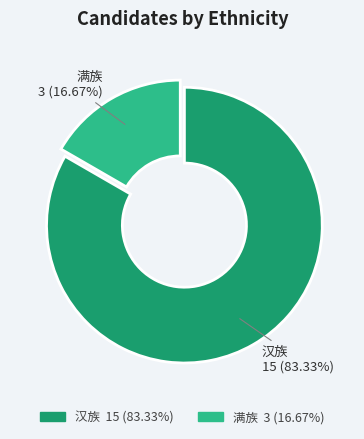

Rank the categories by value from lowest to highest.

满族, 汉族